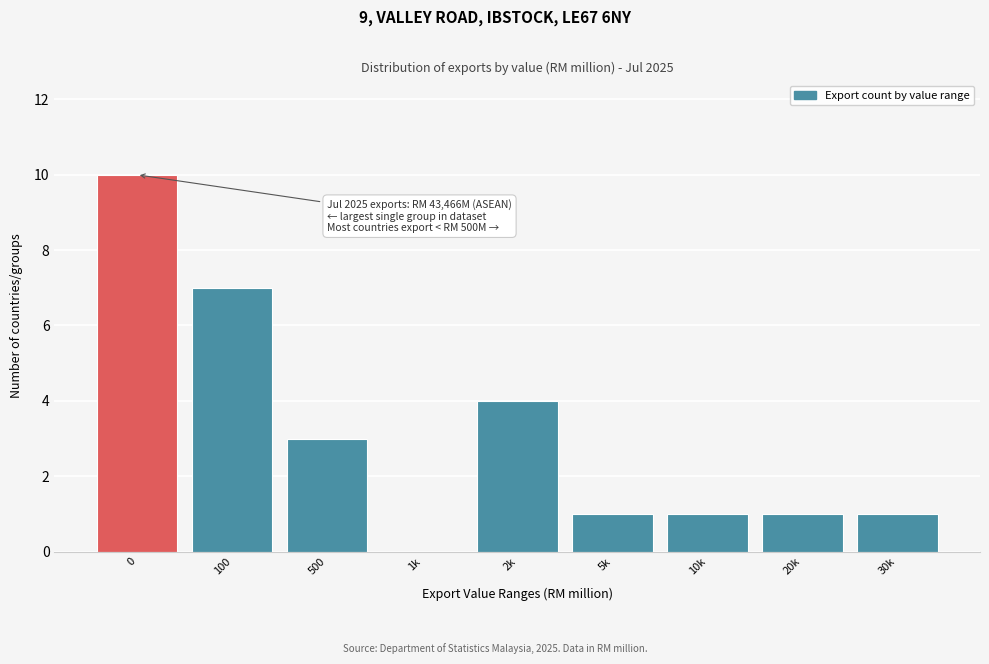

Reading left to right, what are all the values shown in this chart?

0=10	100=7	500=3	1k=0	2k=4	5k=1	10k=1	20k=1	30k=1